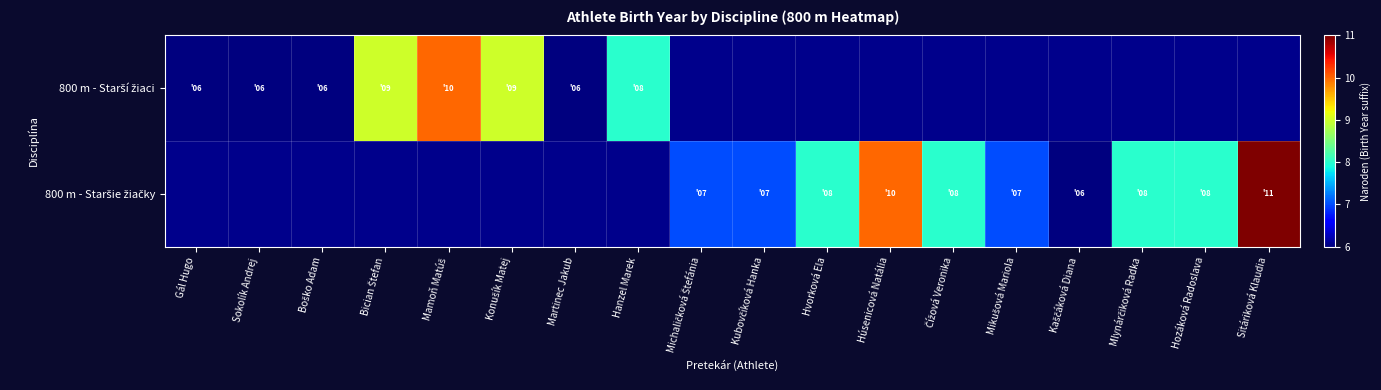

How many series are shown in this chart?

2